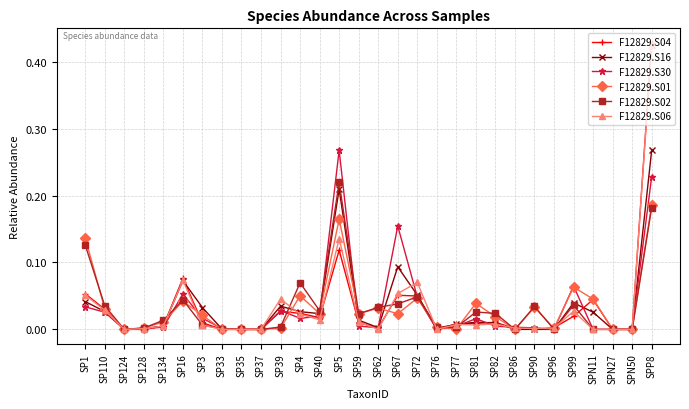

Is it true that F12829.S04 equals 0.0 at SP4?

True